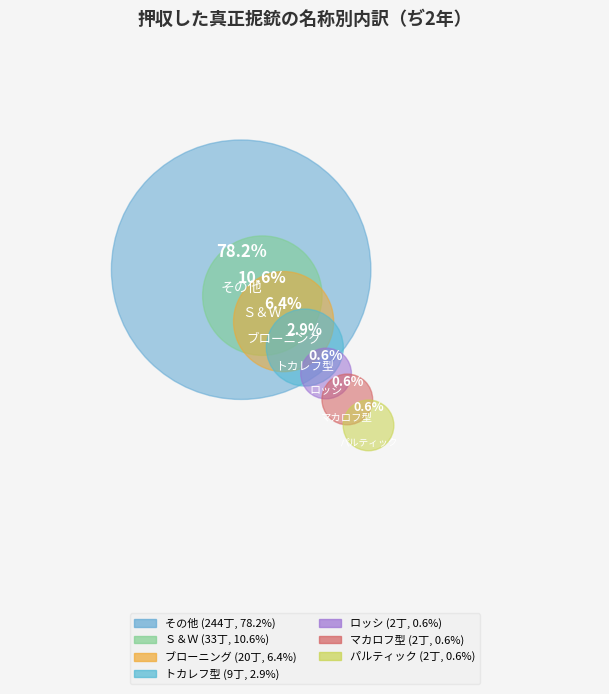

Is その他 the majority of the pie?

Yes